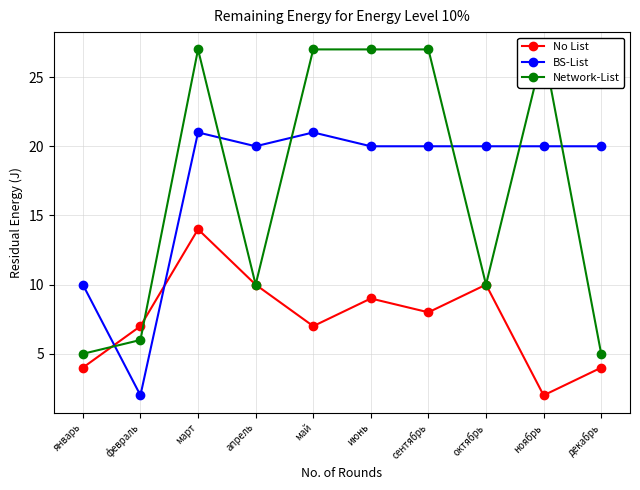

What is the difference between the second highest and minimum values in the No List series?

8